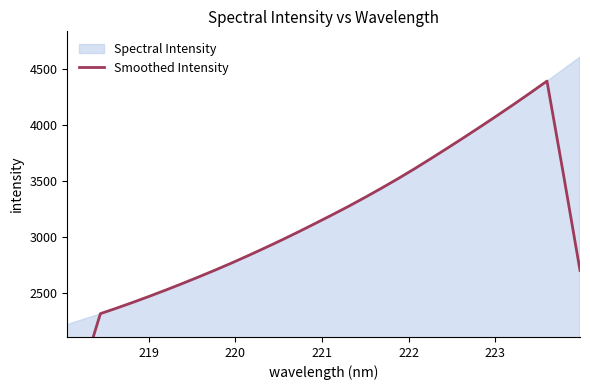

True or false: the data has more than 1 interior local peaks.

False